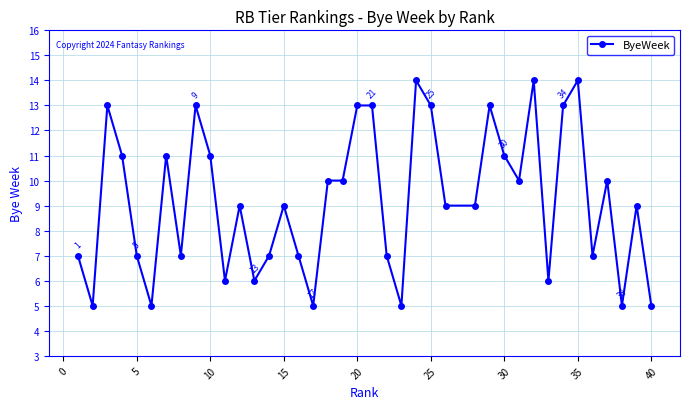

What is the difference between the maximum and minimum values?

9